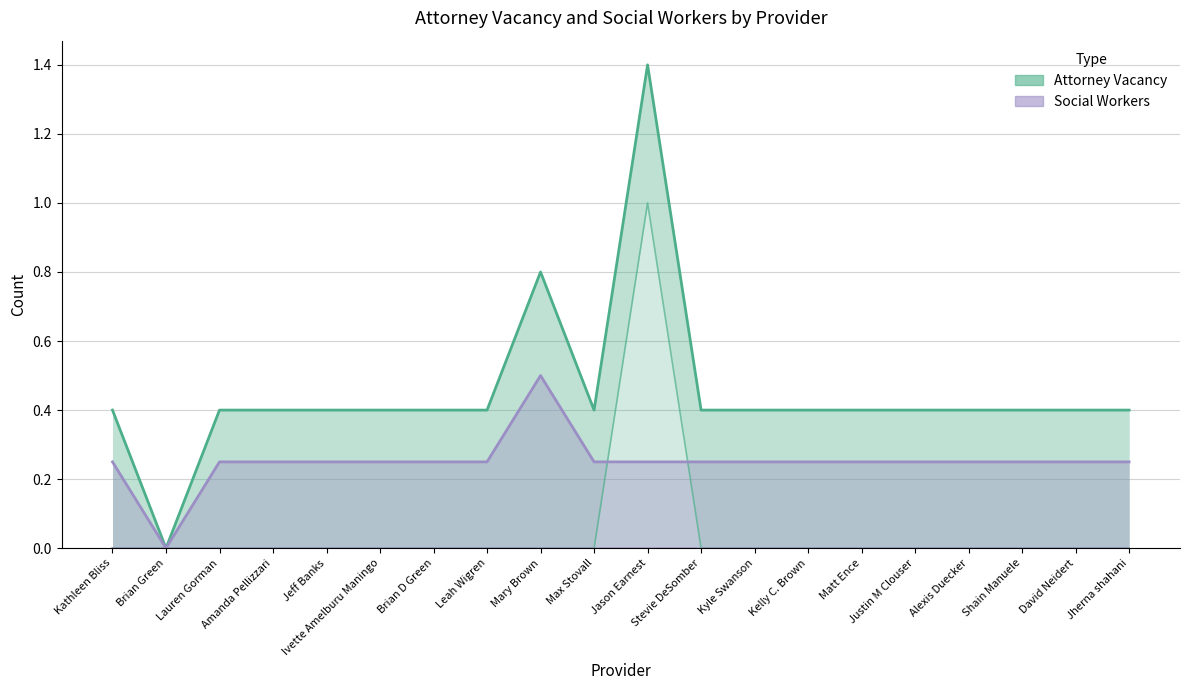

Does the chart have visible grid lines?

Yes